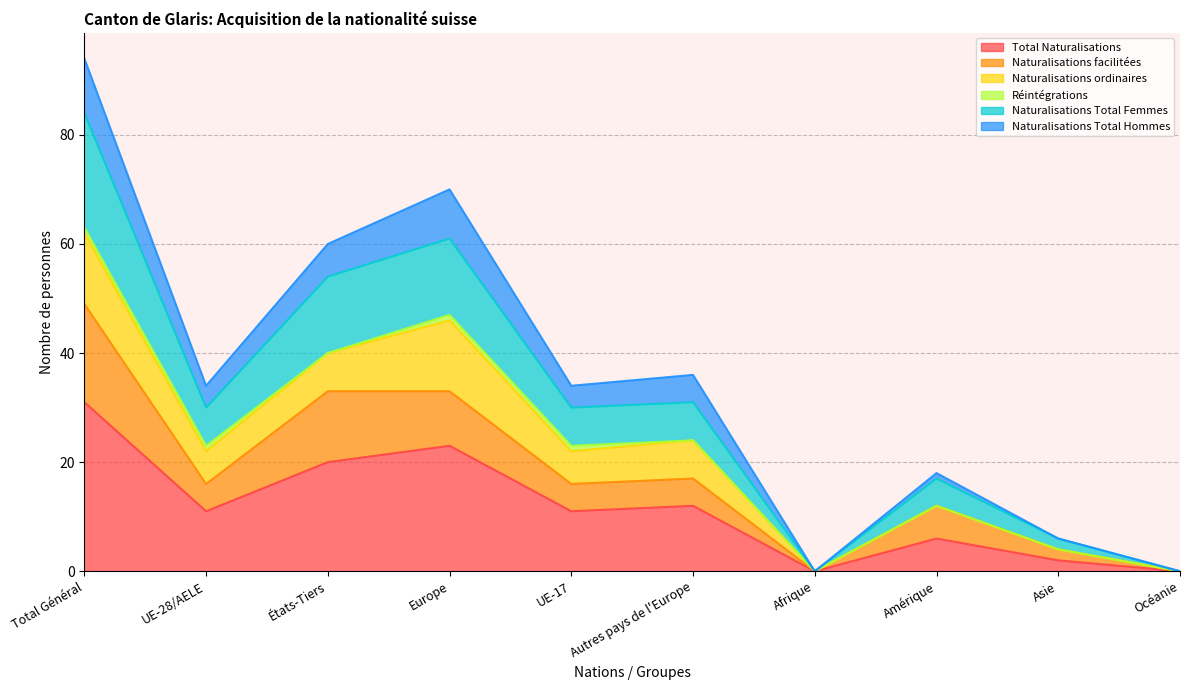

The value of Naturalisations Total Hommes at États-Tiers is 64. True or false?

False